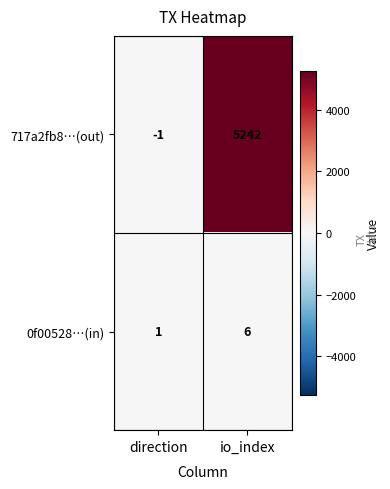

What is the sum of the 0f00528…(in) values at io_index and direction?

7